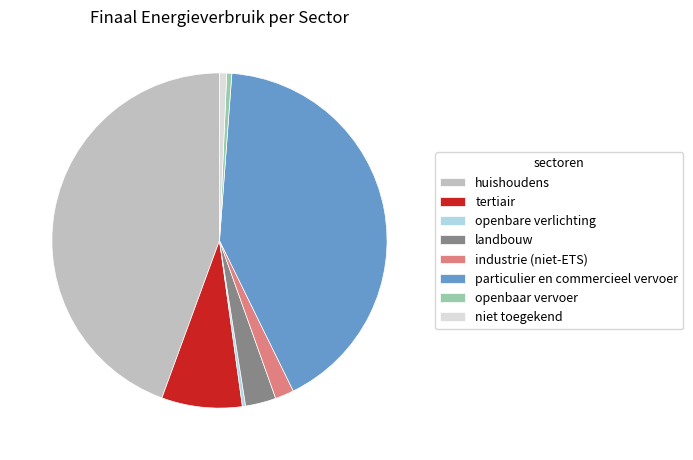

How many slices are in this pie chart?

8